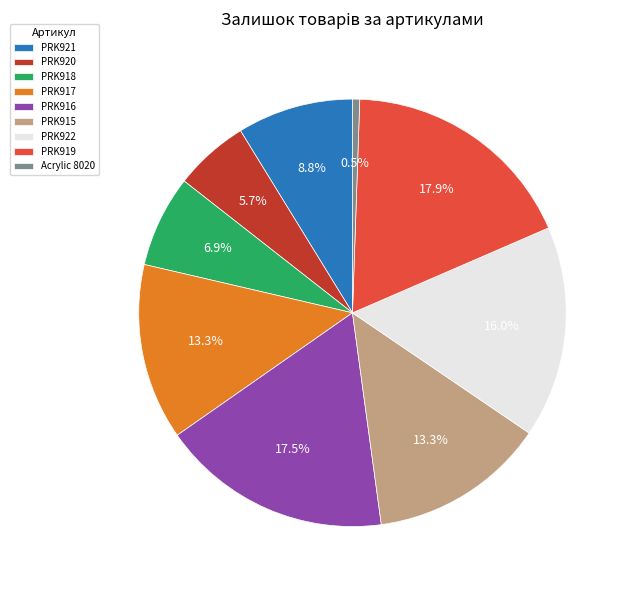

Which category has the smallest portion of the pie?

Acrylic 8020